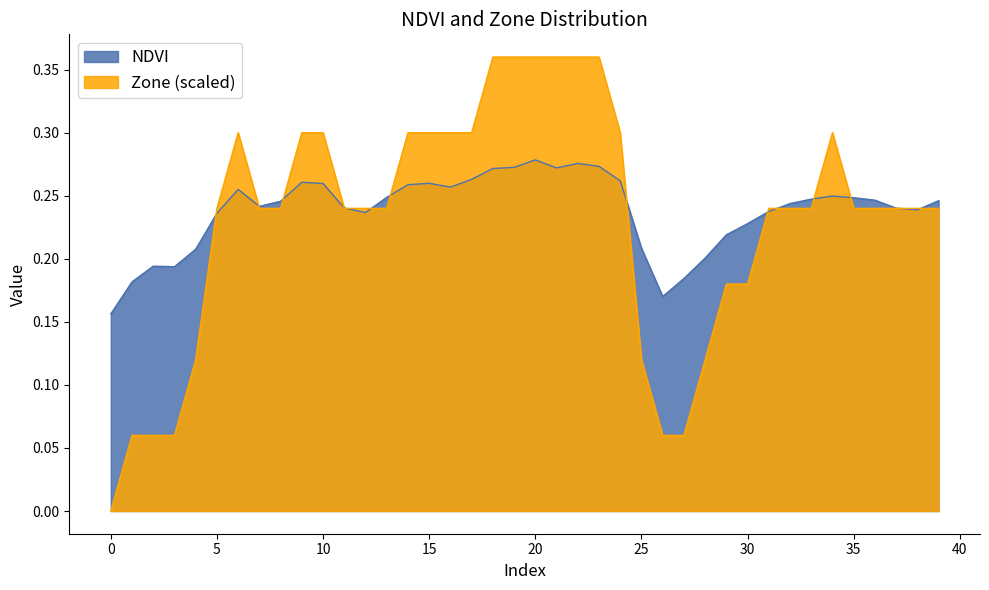

Which series ends up on top after the final intersection of Zone and NDVI?

NDVI